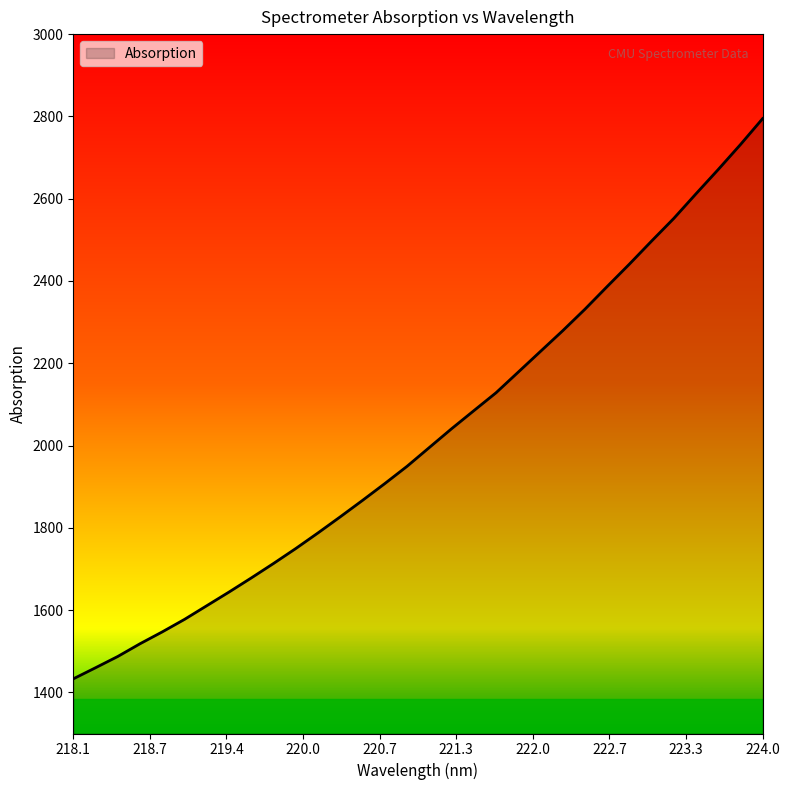

What is the greatest value displayed?

2794.6